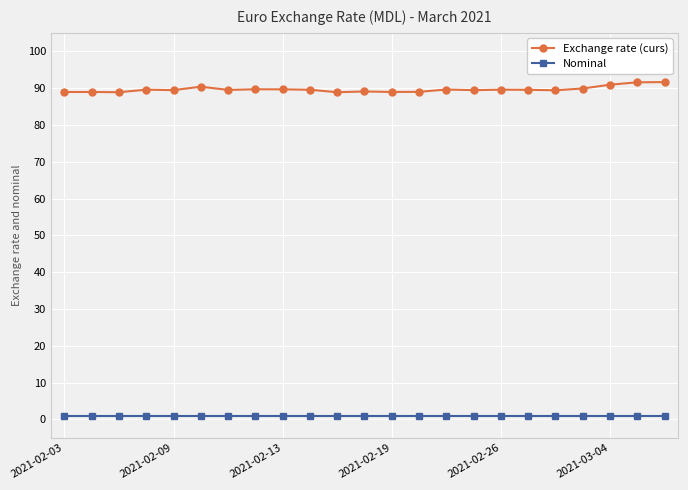

True or false: Nominal and Exchange rate (curs) cross at least once.

False